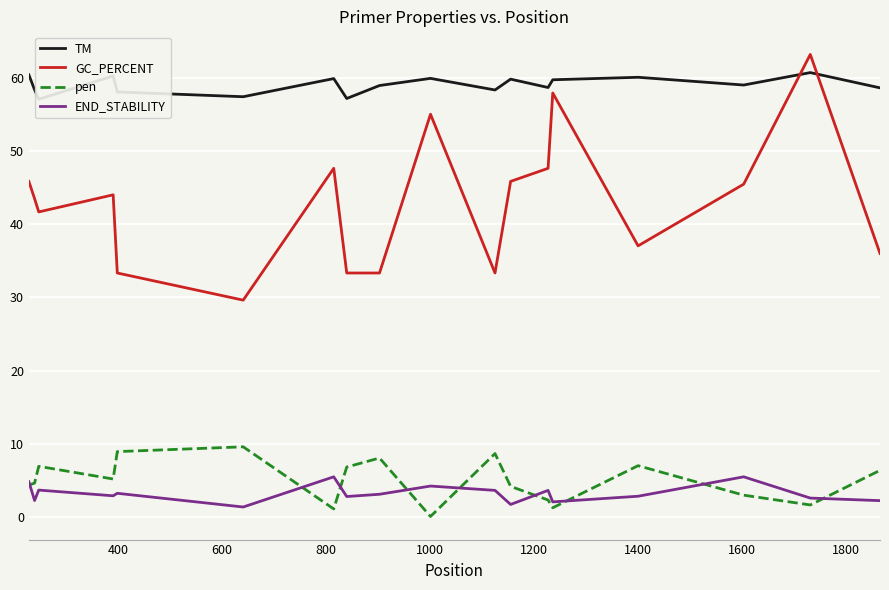

True or false: GC_PERCENT and pen cross at least once.

False